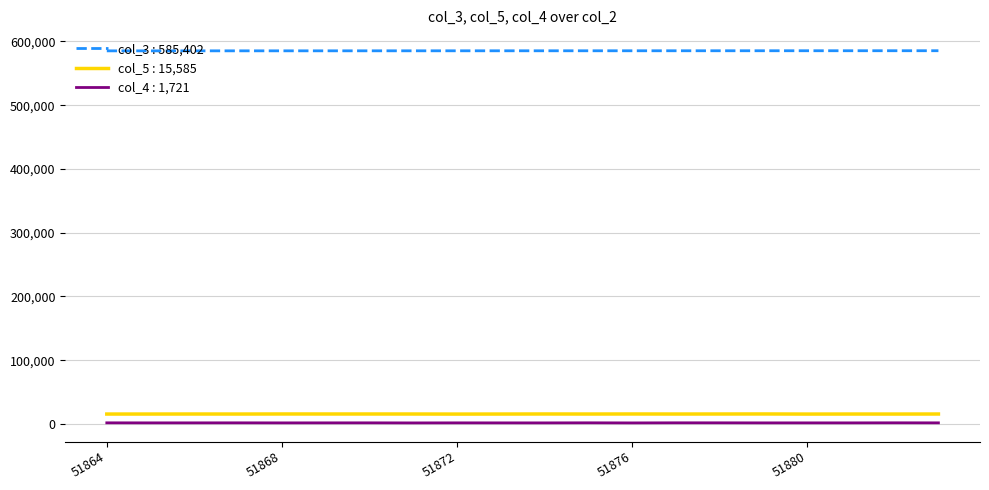

True or false: col_3 : 585,402 and col_4 : 1,721 cross at least once.

False